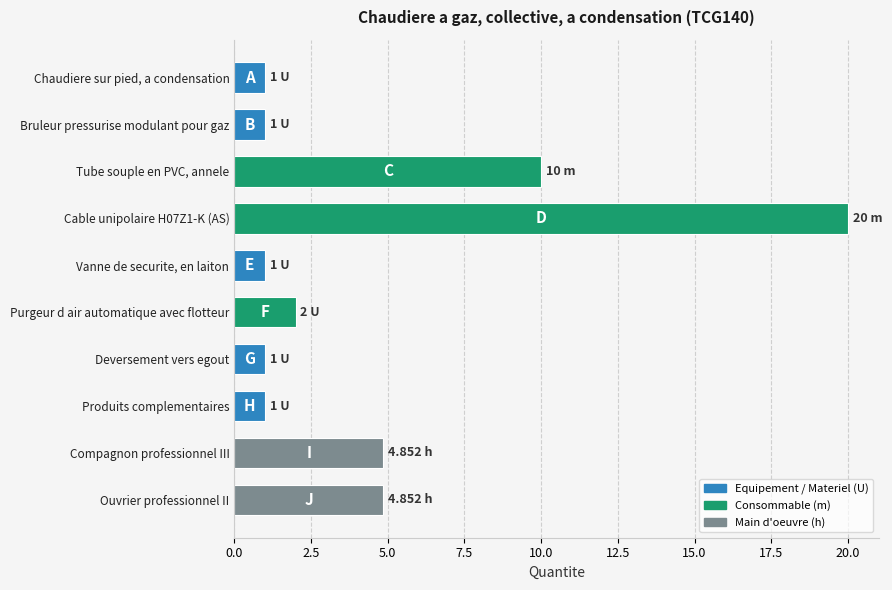

Approximately how many times larger is the value at Ouvrier professionnel II compared to Chaudiere sur pied, a condensation?

4.9